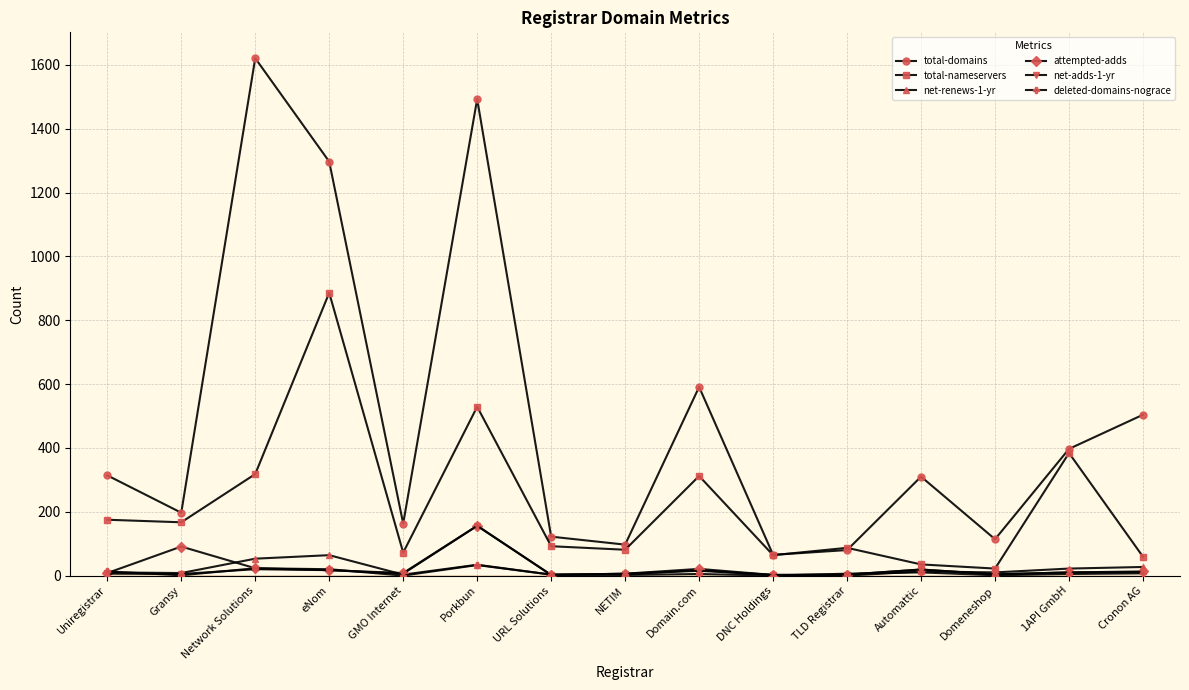

True or false: total-domains and attempted-adds intersect in this chart.

False